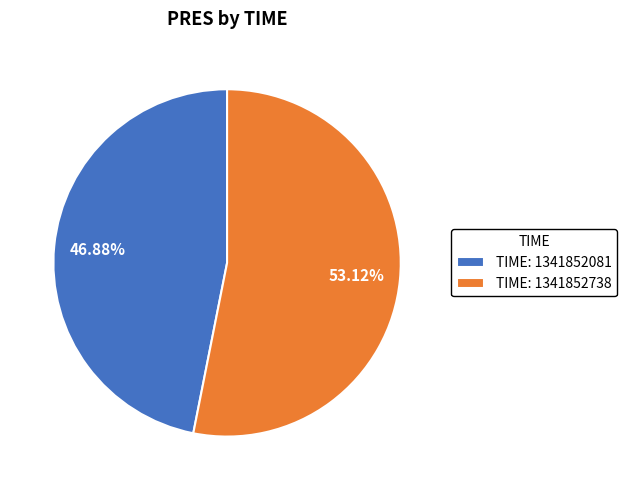

Is the sum of TIME: 1341852738 and TIME: 1341852081 greater than half?

Yes